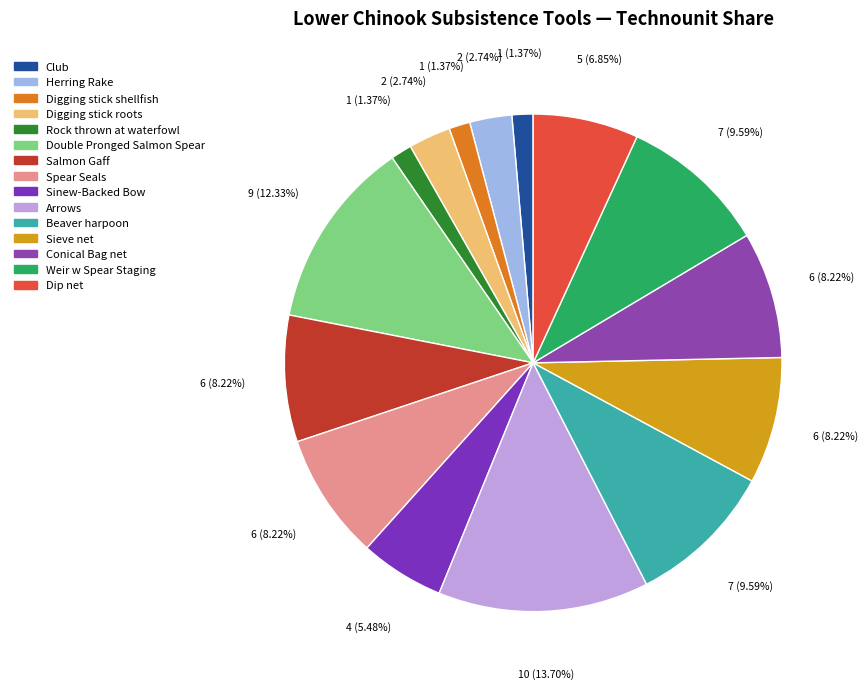

What is the change in value from Club to Digging stick roots?

+1